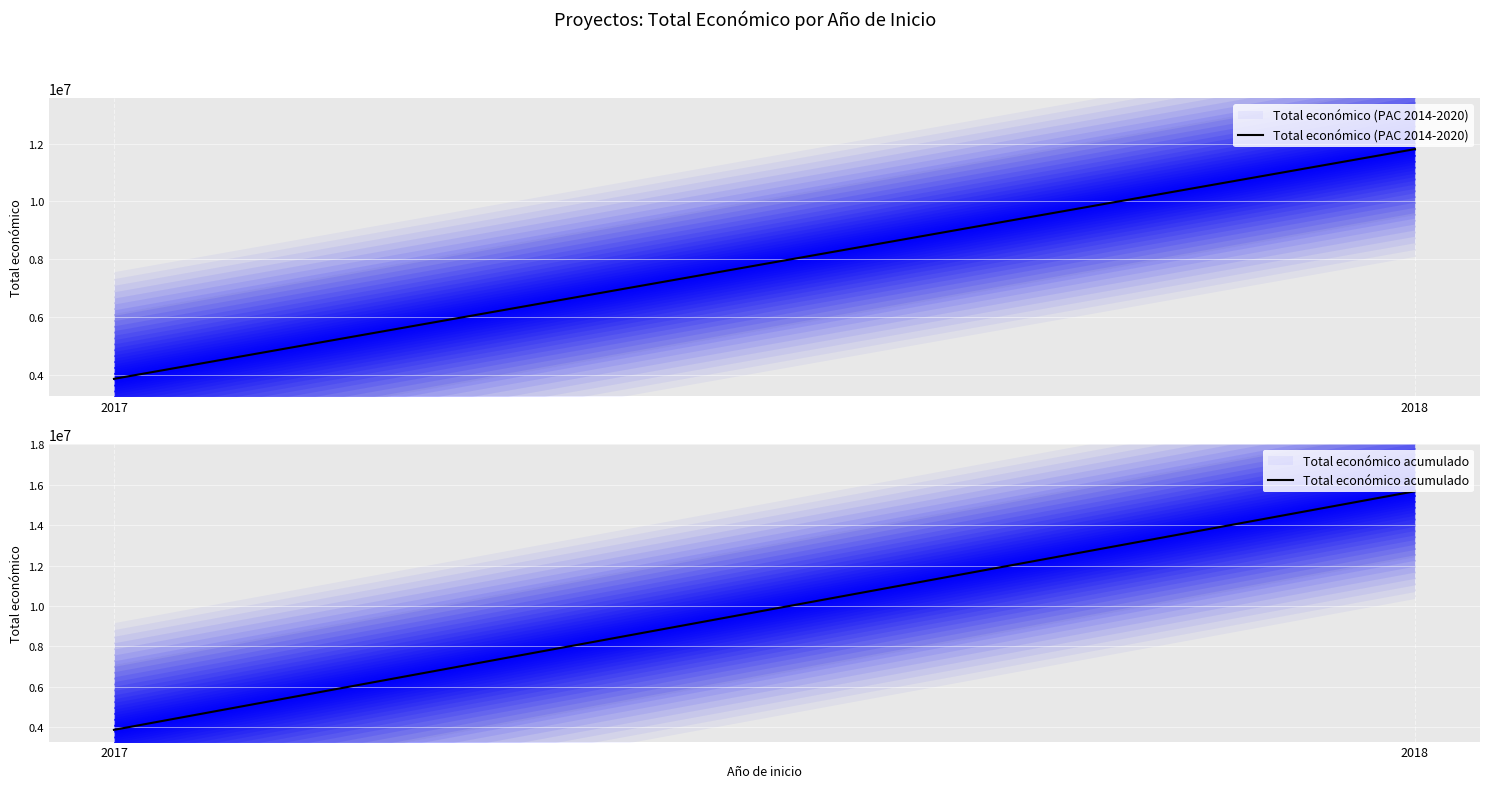

Reading right to left, extract all data points from this chart.

Total económico (PAC 2014-2020): 11808440	3875118
Total económico acumulado: 15683558	3875118